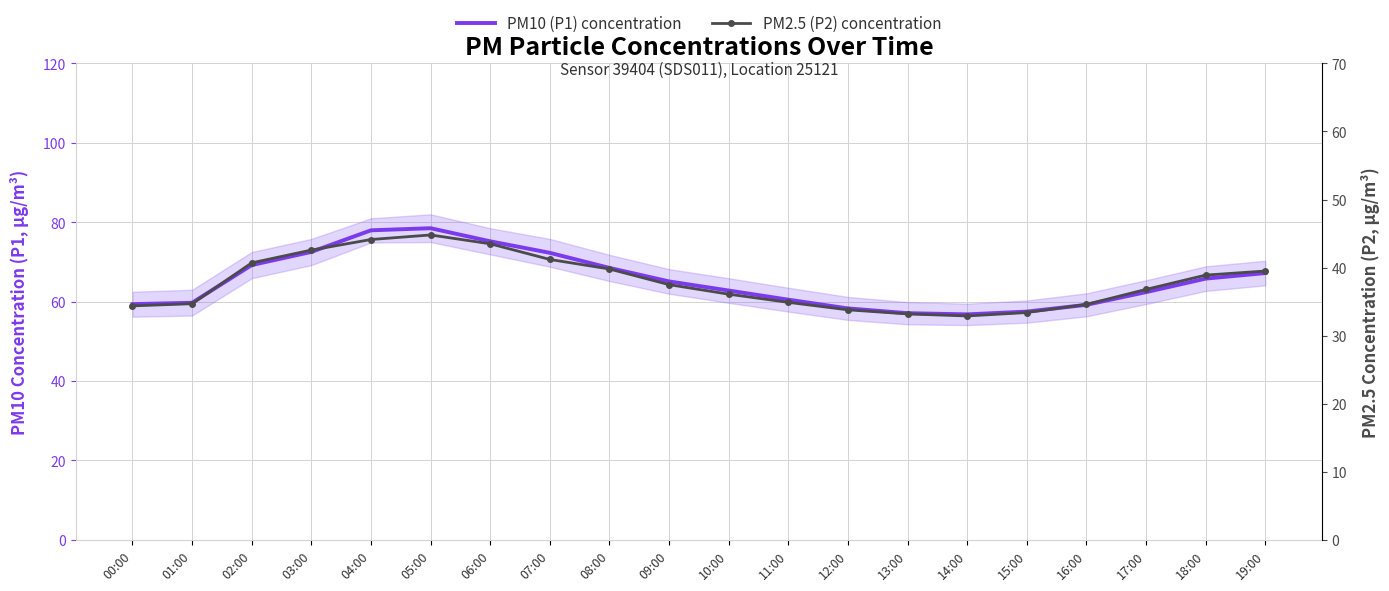

The PM2.5 (P2) concentration series shows 71.1 at 04:00. True or false?

False